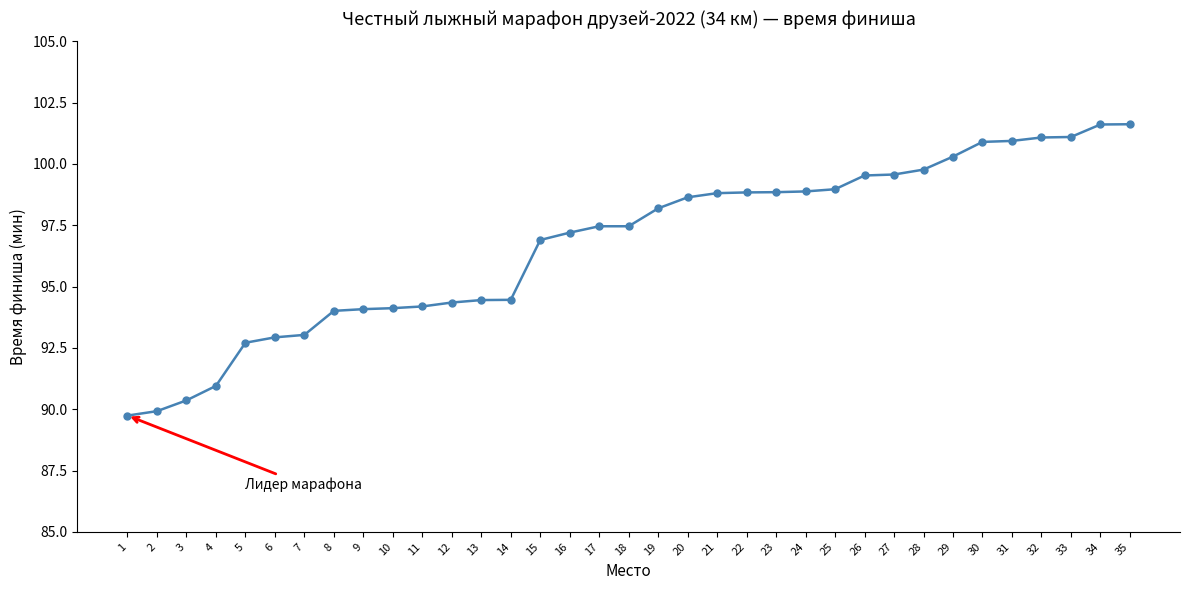

What is the sum of the values at 19 and 27?

197.8